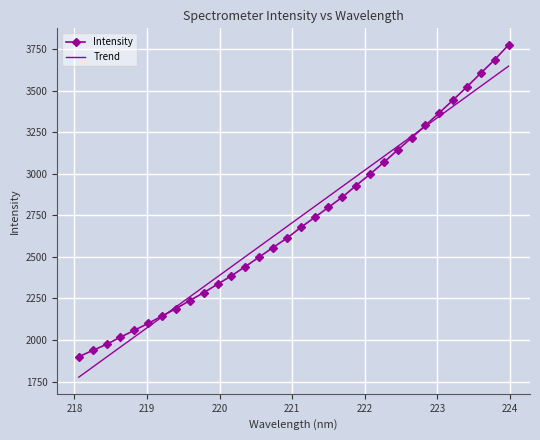

Count the number of data series in this chart.

2